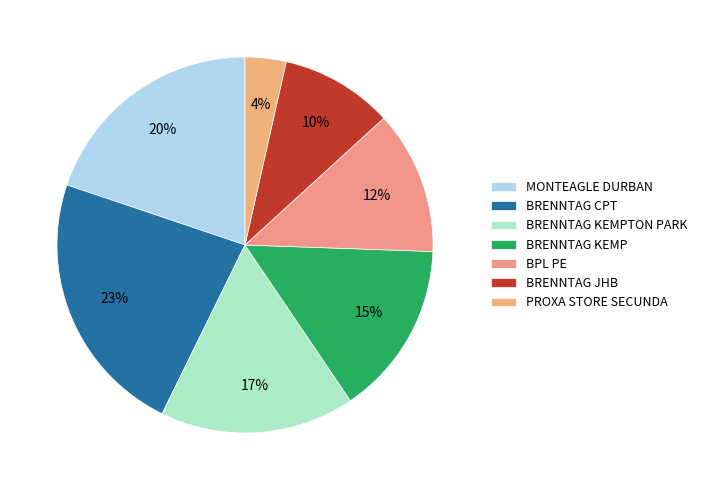

How many slices are in this pie chart?

7